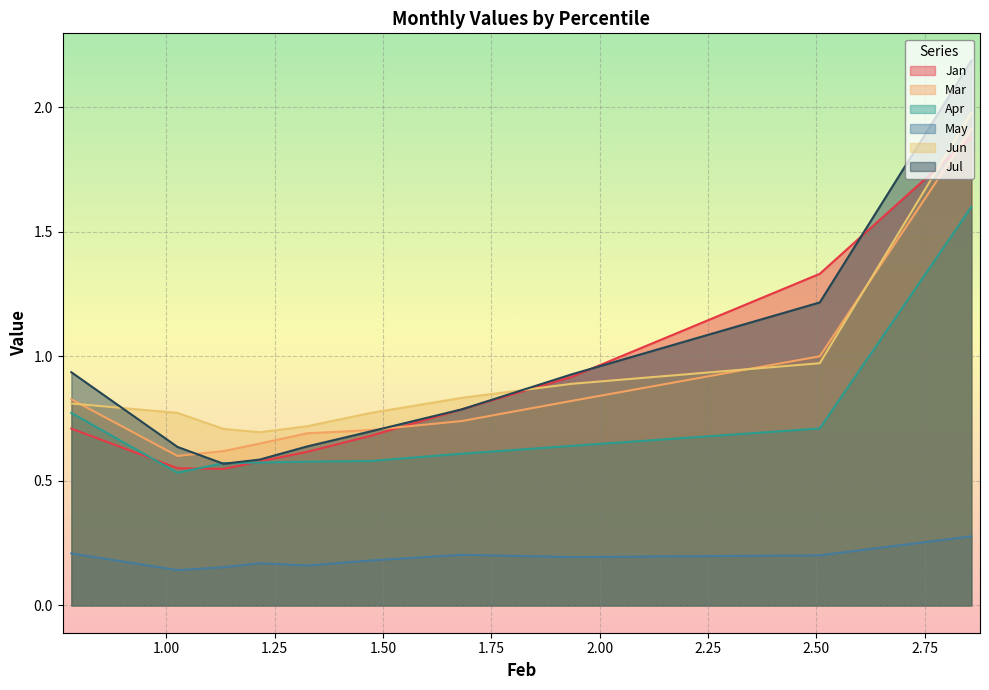

Reading right to left, what are all the values shown in this chart?

Jan: pct95=0.7	pct85=0.6	pct75=0.5	pct65=0.6	pct55=0.6	pct45=0.7	pct35=0.8	pct25=0.9	pct15=1.3	pct05=1.9
Mar: pct95=0.8	pct85=0.6	pct75=0.6	pct65=0.7	pct55=0.7	pct45=0.7	pct35=0.7	pct25=0.8	pct15=1.0	pct05=1.9
Apr: pct95=0.8	pct85=0.5	pct75=0.6	pct65=0.6	pct55=0.6	pct45=0.6	pct35=0.6	pct25=0.6	pct15=0.7	pct05=1.6
May: pct95=0.2	pct85=0.1	pct75=0.2	pct65=0.2	pct55=0.2	pct45=0.2	pct35=0.2	pct25=0.2	pct15=0.2	pct05=0.3
Jun: pct95=0.8	pct85=0.8	pct75=0.7	pct65=0.7	pct55=0.7	pct45=0.8	pct35=0.8	pct25=0.9	pct15=1.0	pct05=2.0
Jul: pct95=0.9	pct85=0.6	pct75=0.6	pct65=0.6	pct55=0.6	pct45=0.7	pct35=0.8	pct25=0.9	pct15=1.2	pct05=2.2